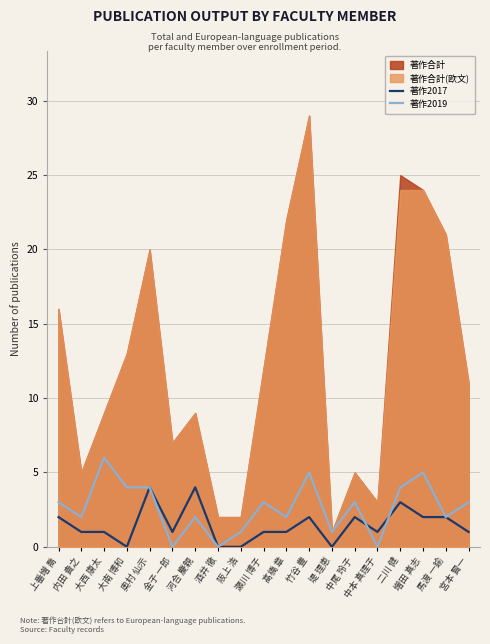

How many data points in 著作2019 are less than 3?

9